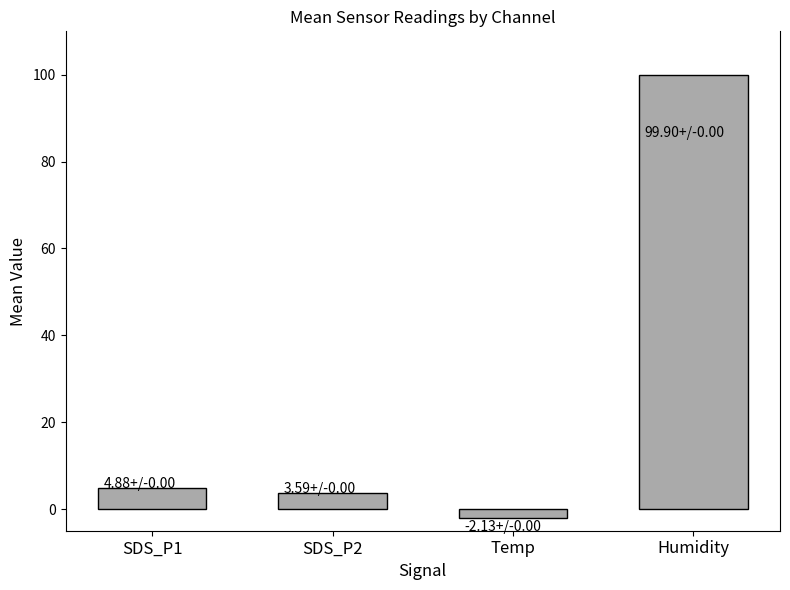

Reading left to right, extract all data points from this chart.

4.9	3.6	-2.1	99.9